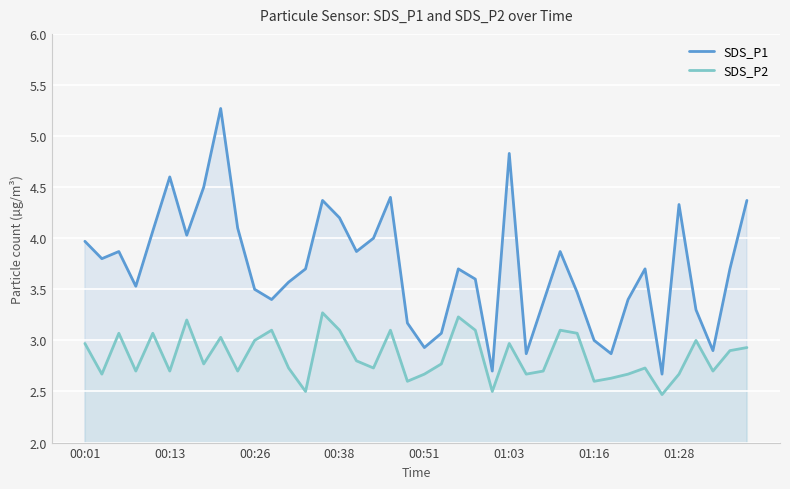

List the series in order of their overall mean, lowest first.

SDS_P2, SDS_P1